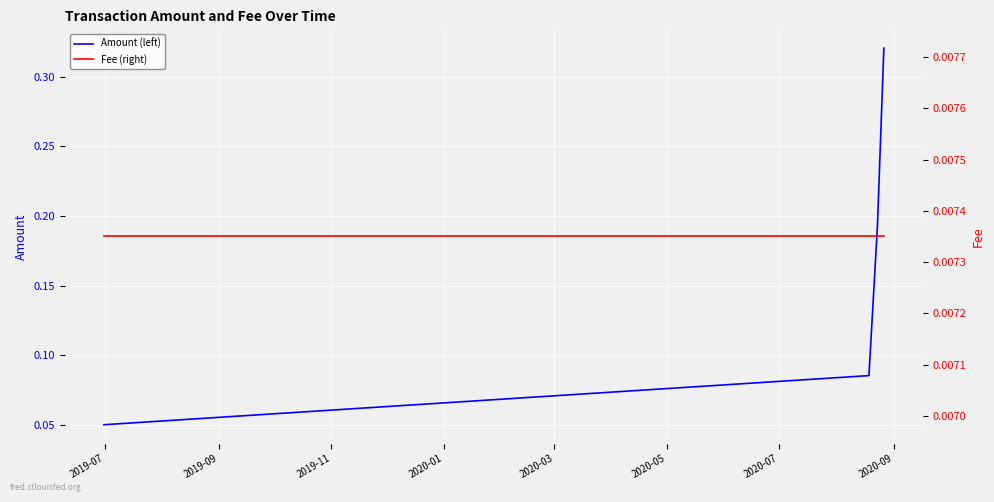

True or false: Amount (left) and Fee (right) cross at least once.

False